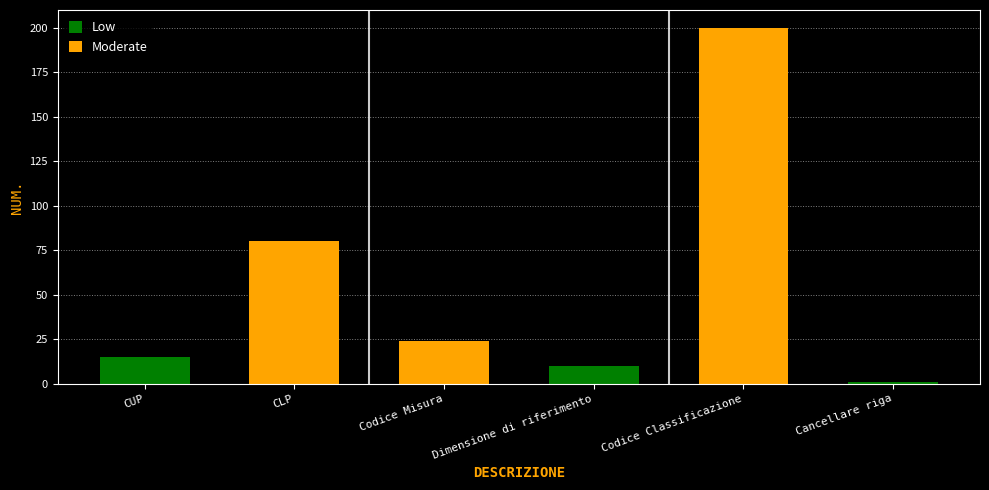

Reading right to left, transcribe all the data shown in this chart.

Cancellare riga=1	Codice Classificazione=200	Dimensione di riferimento=10	Codice Misura=24	CLP=80	CUP=15